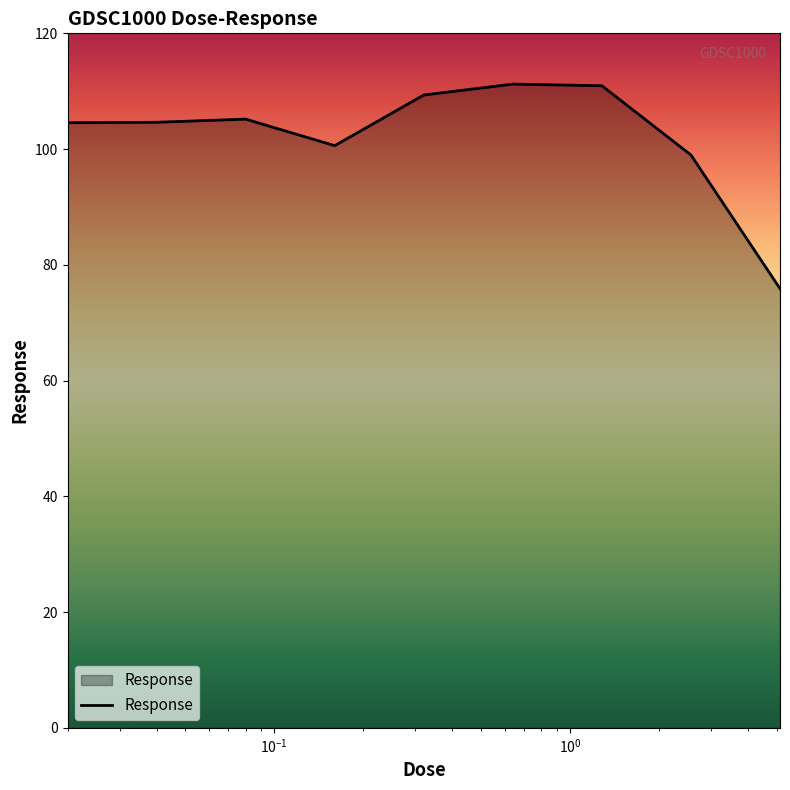

What is the difference between the maximum and minimum values?

35.3